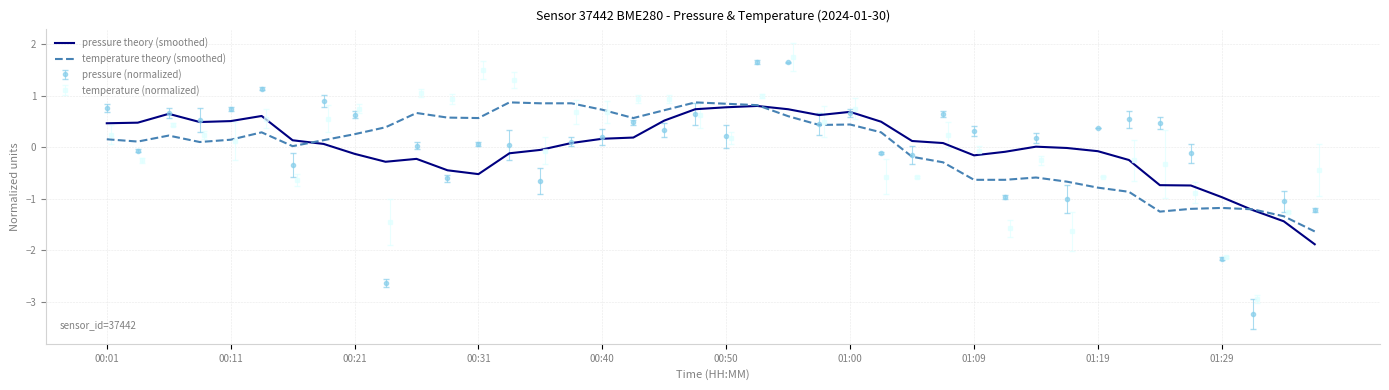

True or false: pressure theory (smoothed) has a value of -1.0 at 01:29.

True